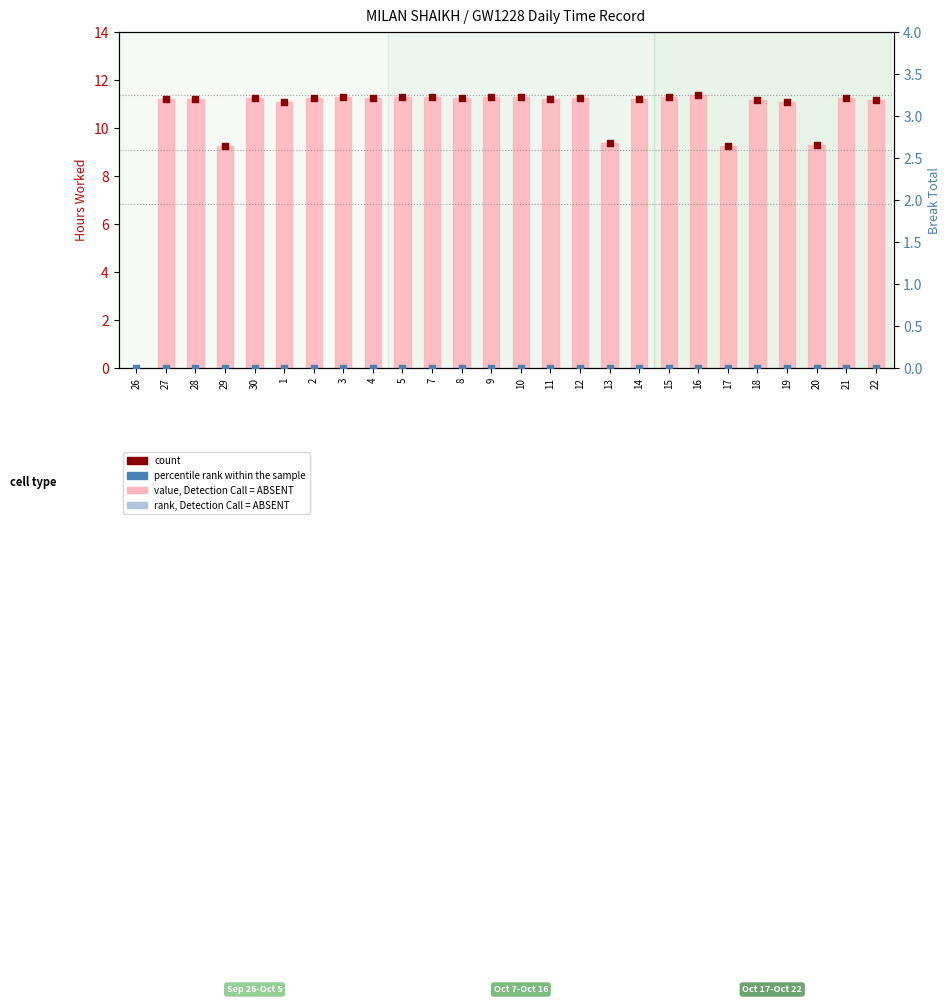

What is the change in value from 14 to 15?

+0.1